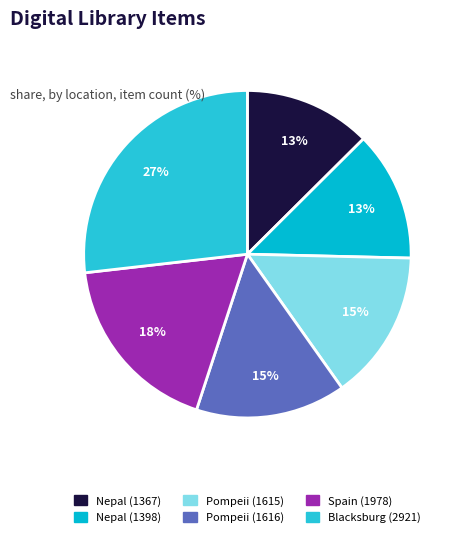

What percentage do Nepal (1367) and Blacksburg (2921) together represent?

39.4%